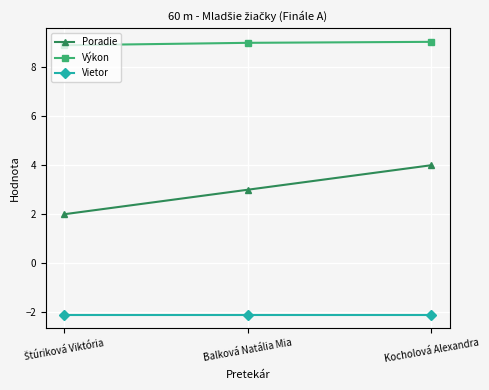

What is the value of the Vietor point at the 1st from the left?

-2.1